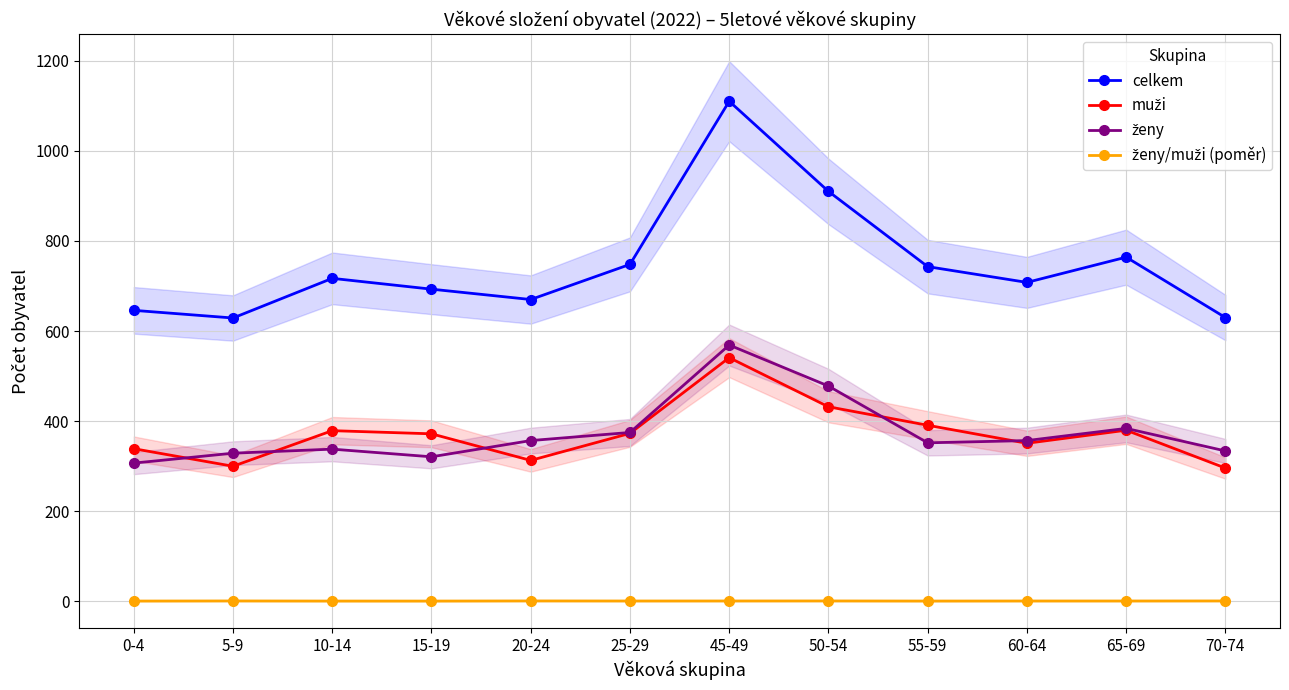

What value does the ženy/muži (poměr) series have at 70-74?

1.1